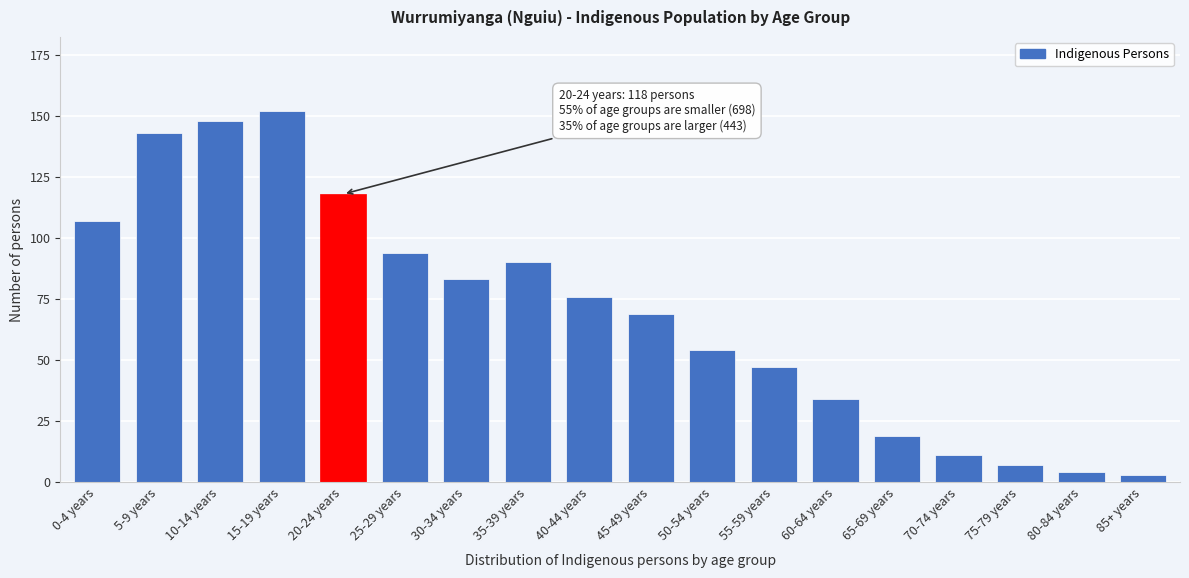

Reading right to left, list all the values displayed in this chart.

85+ years=3	80-84 years=4	75-79 years=7	70-74 years=11	65-69 years=19	60-64 years=34	55-59 years=47	50-54 years=54	45-49 years=69	40-44 years=76	35-39 years=90	30-34 years=83	25-29 years=94	20-24 years=118	15-19 years=152	10-14 years=148	5-9 years=143	0-4 years=107